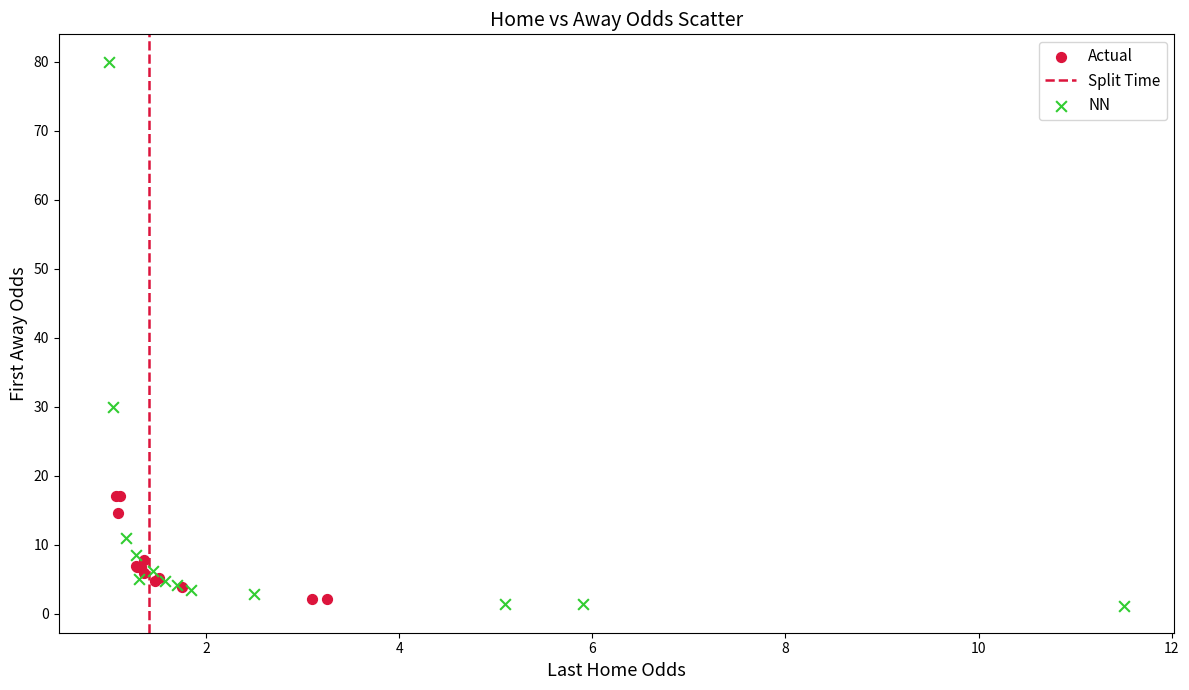

Which series has the largest Y range (max minus min)?

NN